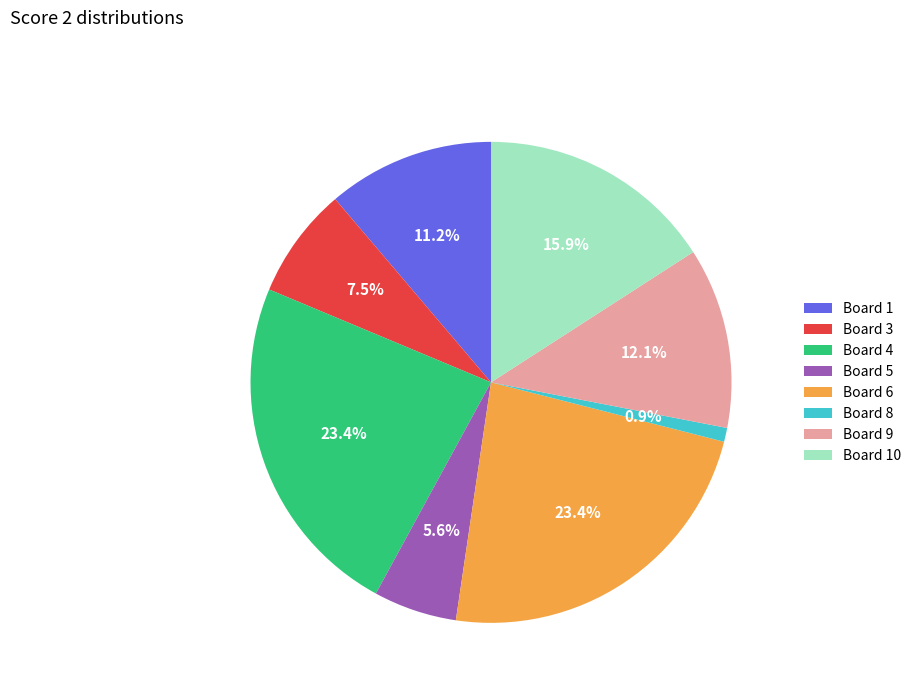

The Board 5 slice represents 17% of the pie. True or false?

False